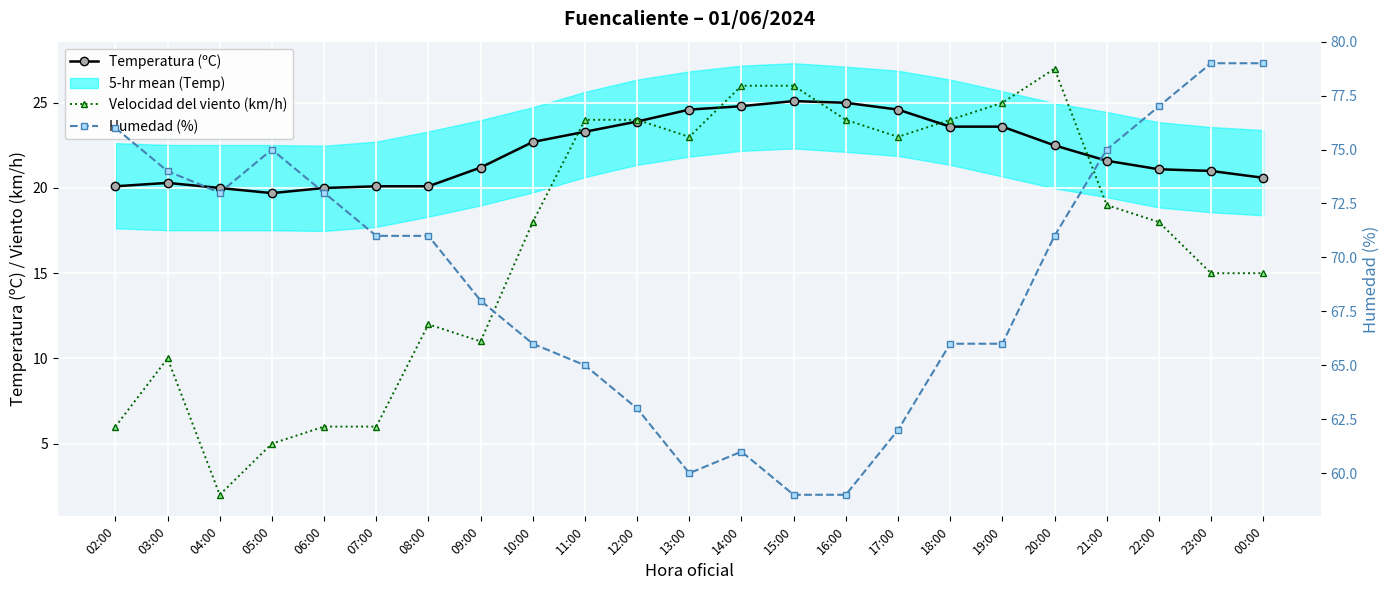

At 16:00, list the series in order from smallest to largest.

Velocidad del viento (km/h), Temperatura (ºC), Humedad (%)